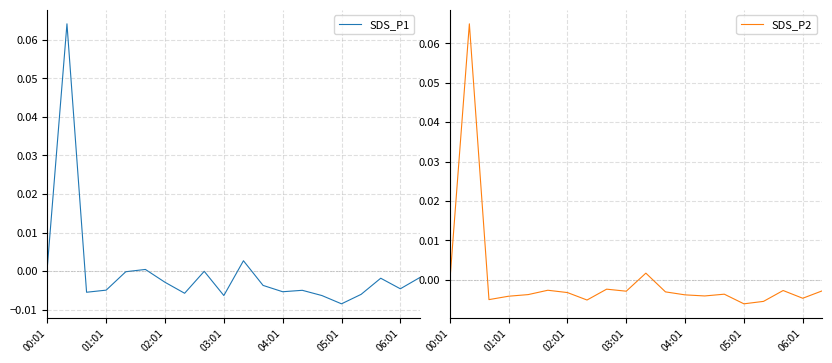

Is this an area chart (filled region under the line)?

No